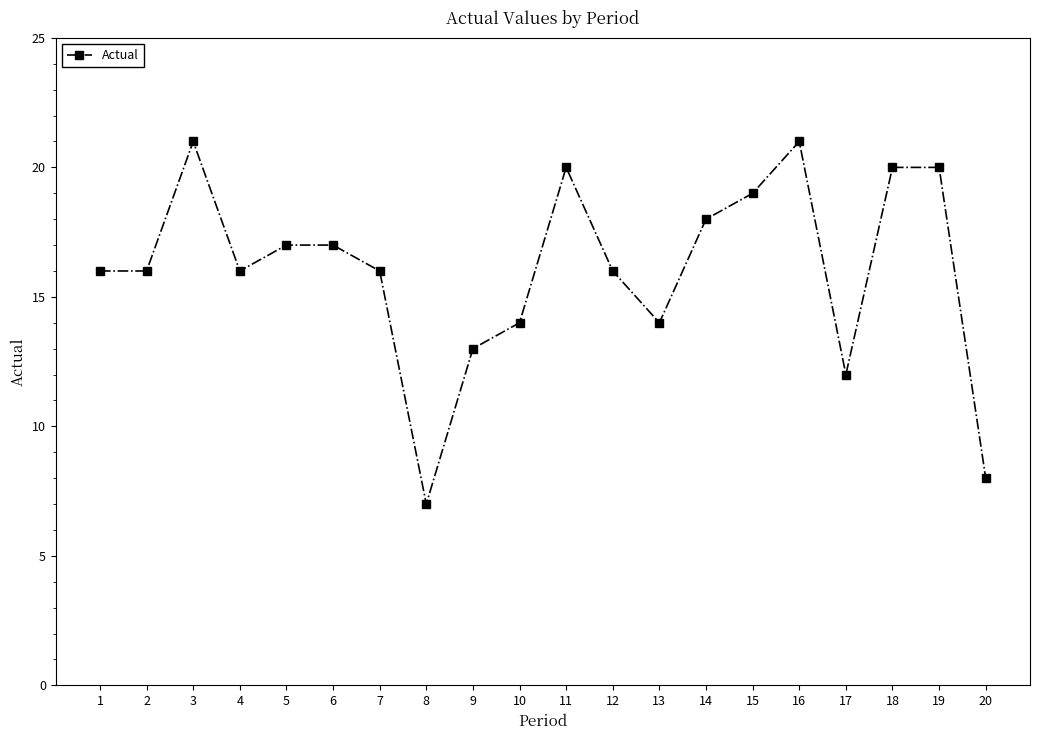

How many distinct data groups are displayed?

1